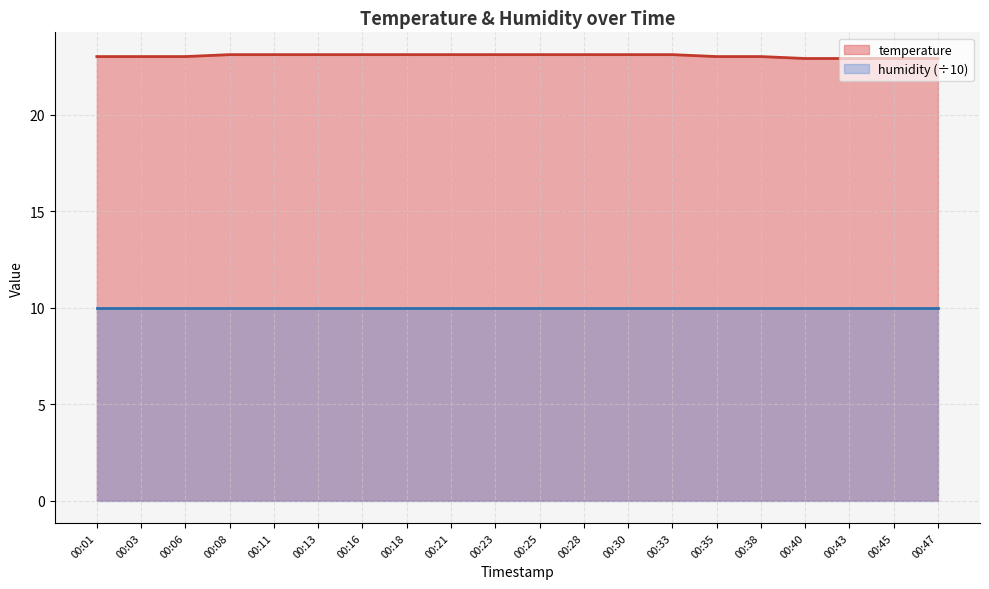

At which category does the chart reach its peak across all series?

00:08